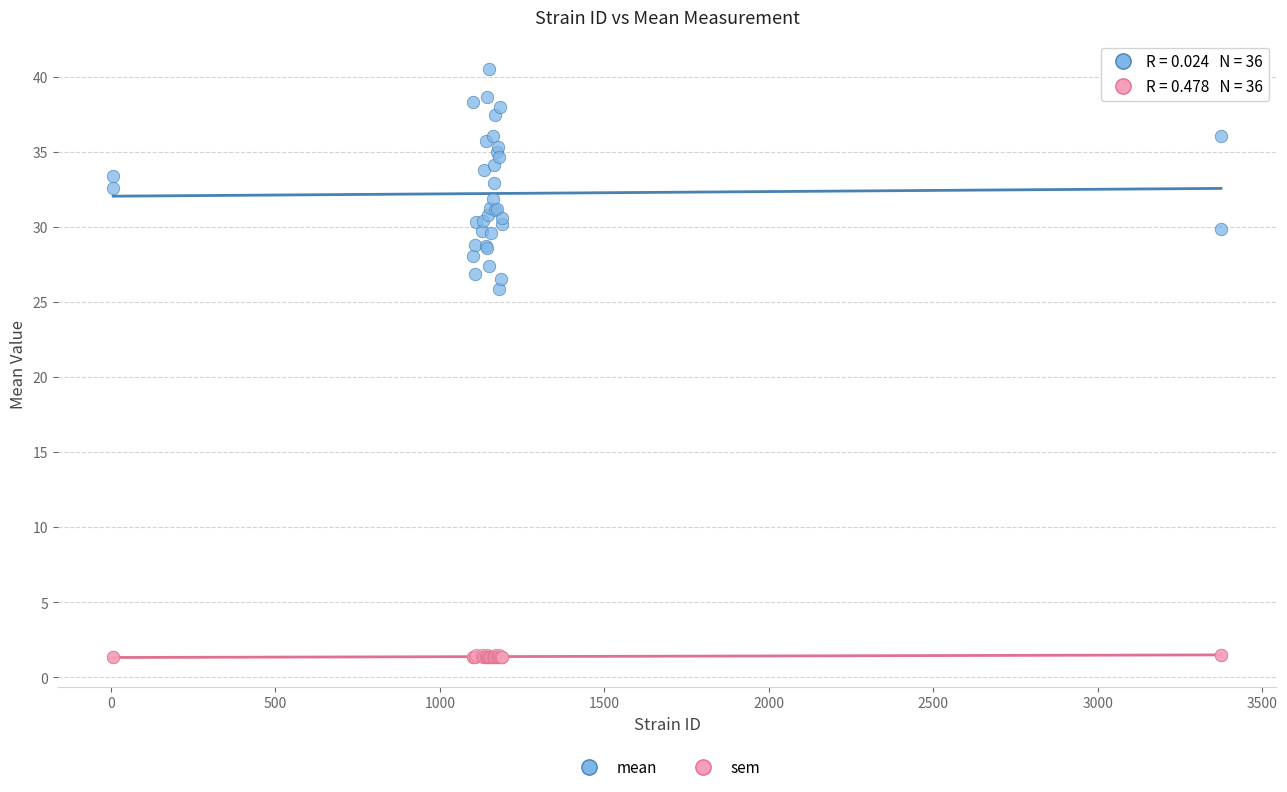

Which series reaches the maximum Y coordinate?

mean